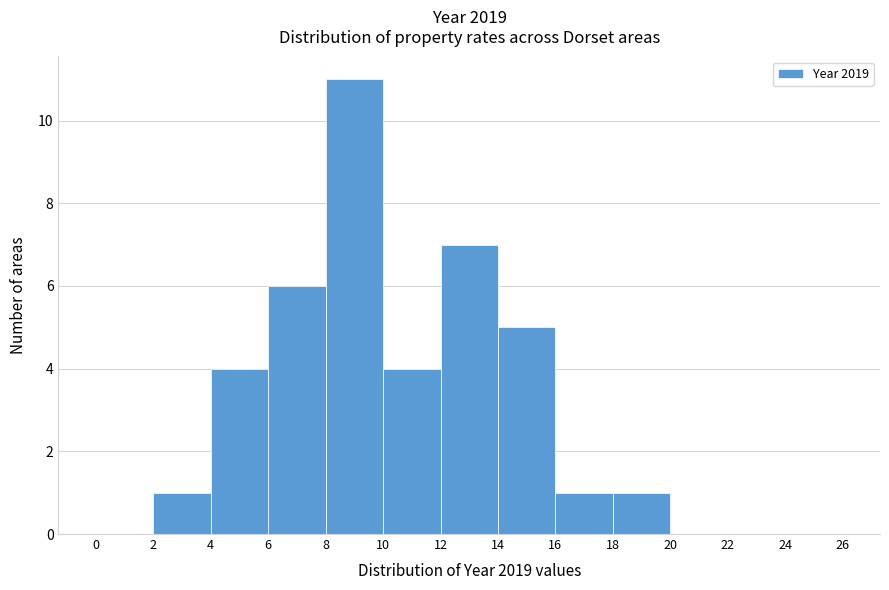

Reading left to right, list every bar in this chart as the range it spans on the x-axis followed by its height. The values are not printed on the chart, so give them approximately, as read against the axis.

0 to 2: 0
2 to 4: 1
4 to 6: 4
6 to 8: 6
8 to 10: 11
10 to 12: 4
12 to 14: 7
14 to 16: 5
16 to 18: 1
18 to 20: 1
20 to 22: 0
22 to 24: 0
24 to 26: 0